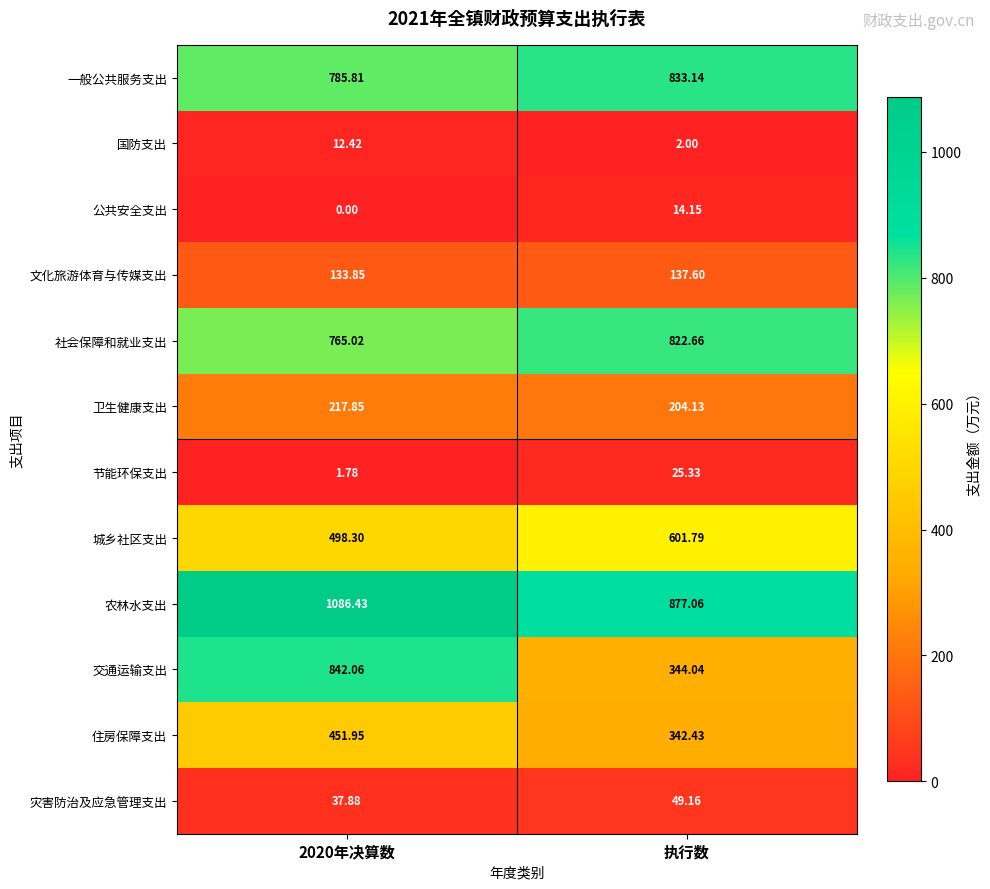

Where does the 城乡社区支出 series first go above 601?

执行数